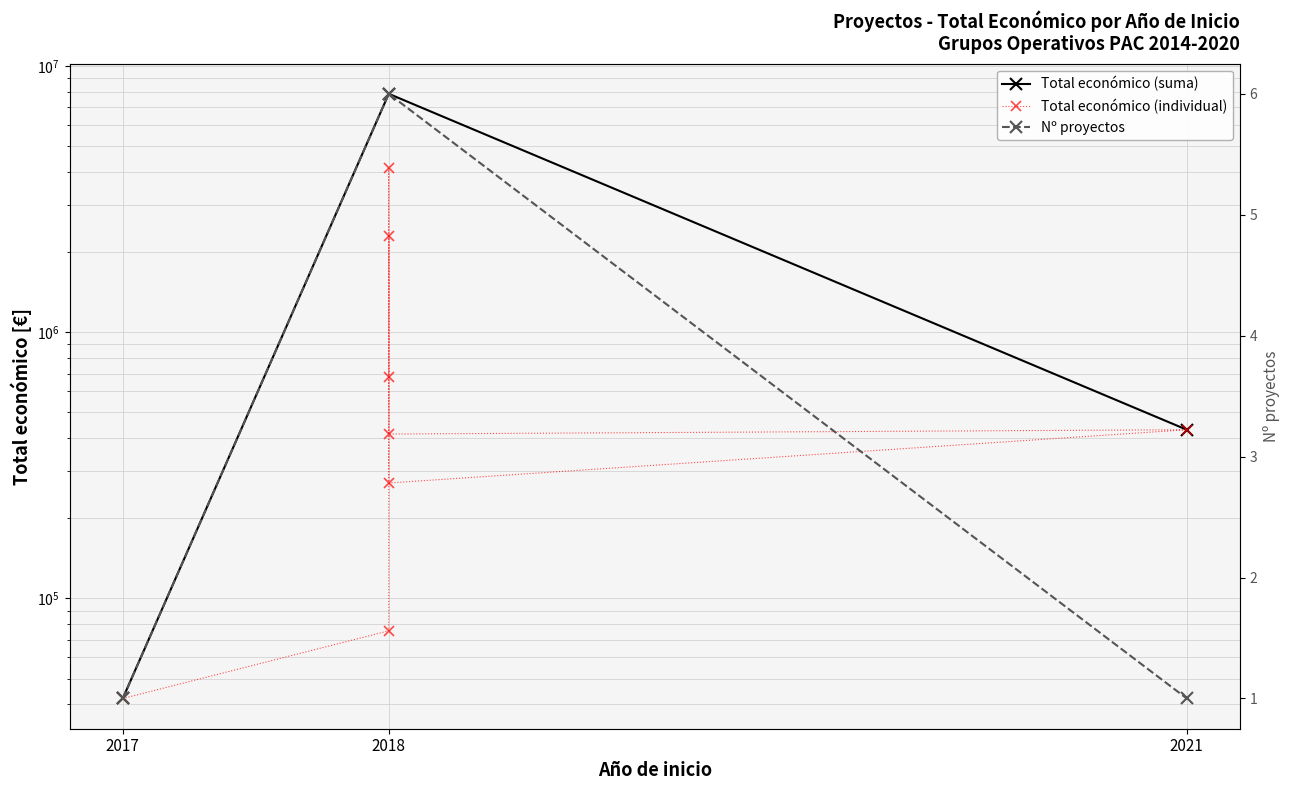

How many data points are above 430411?

3